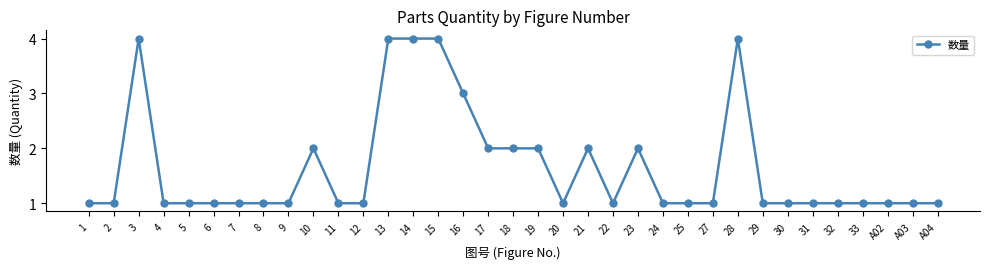

What is the difference between the values at 14 and A03?

3